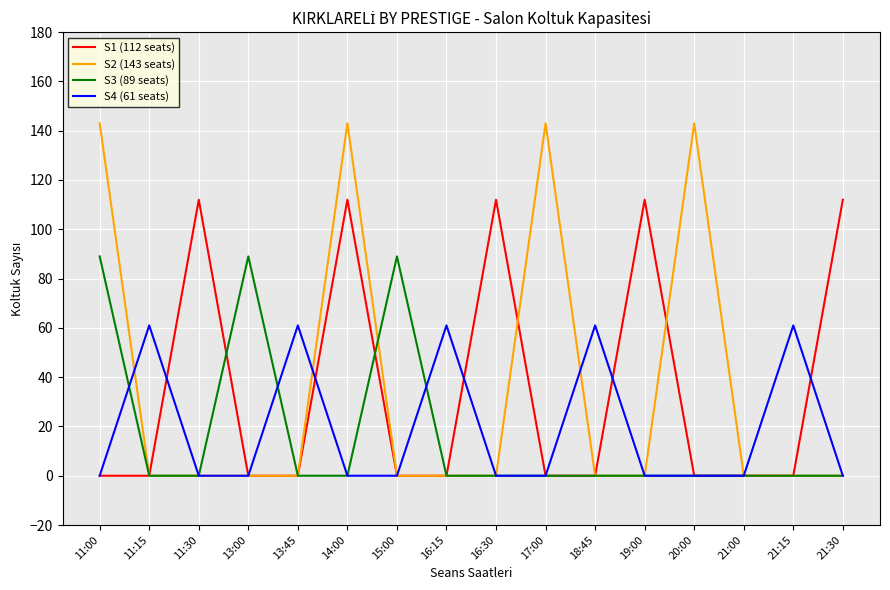

What is the difference between the highest and lowest values at 18:45?

61